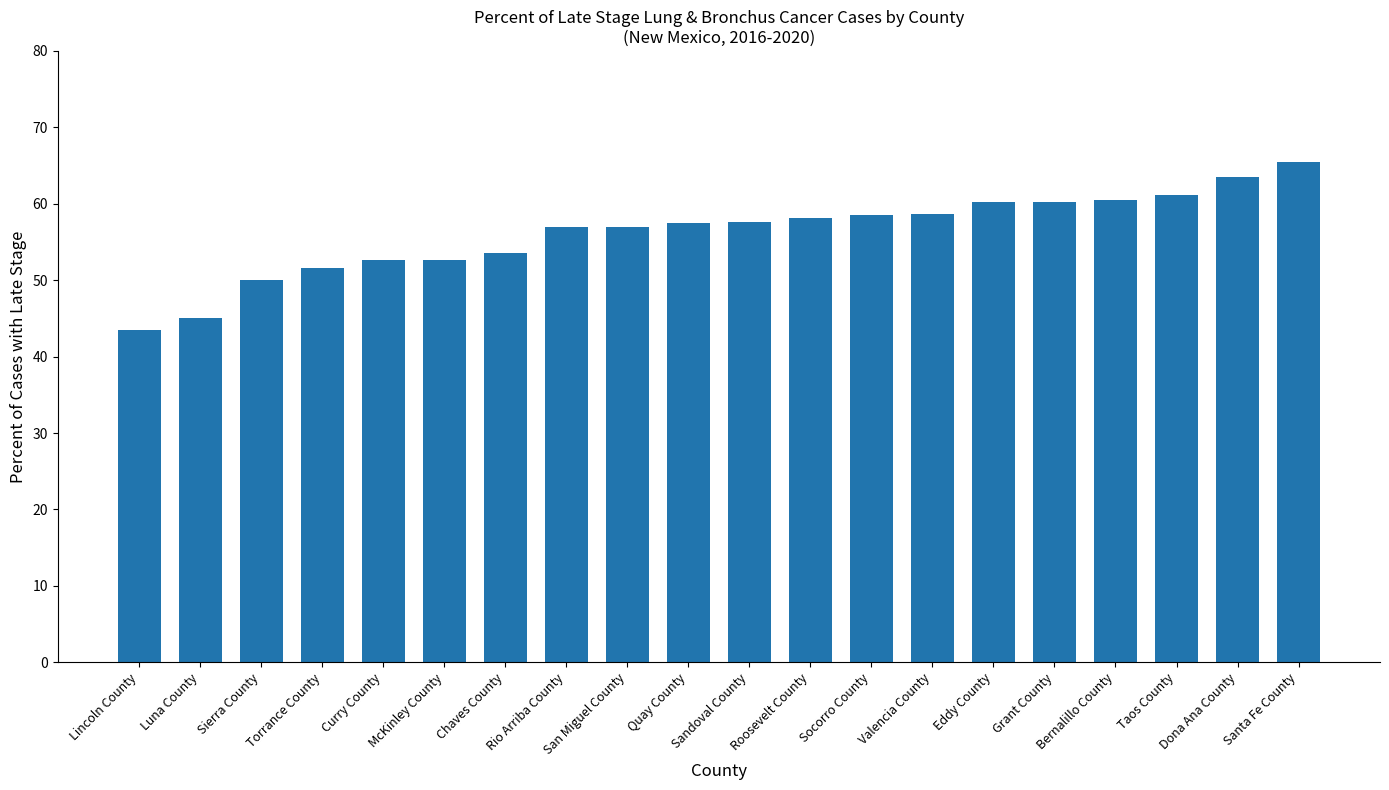

Does the chart contain any negative values?

No